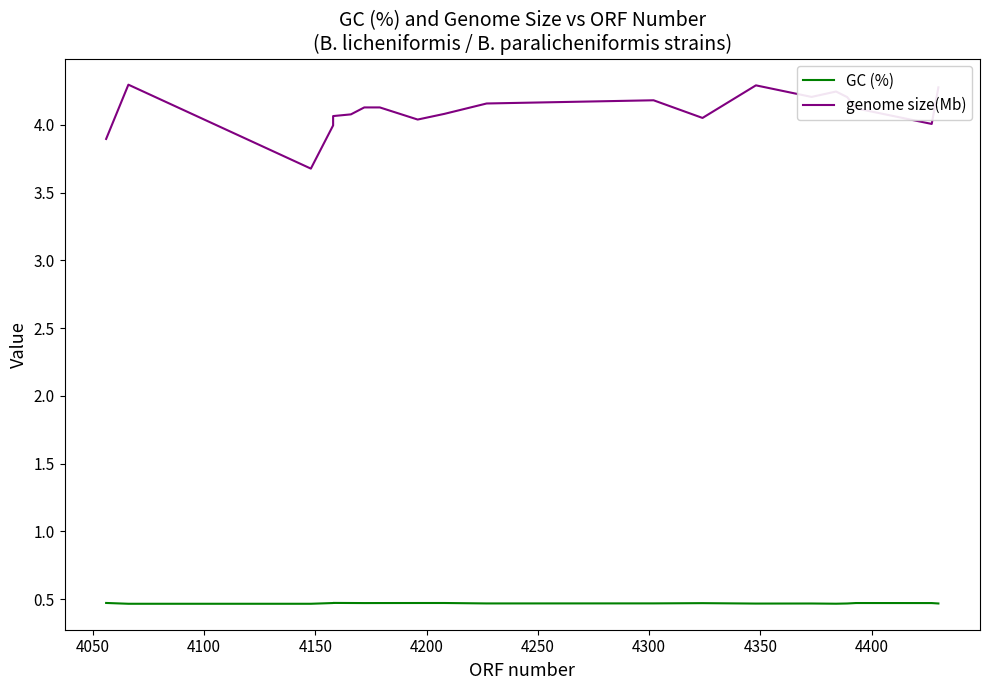

Is this an area chart (filled region under the line)?

No